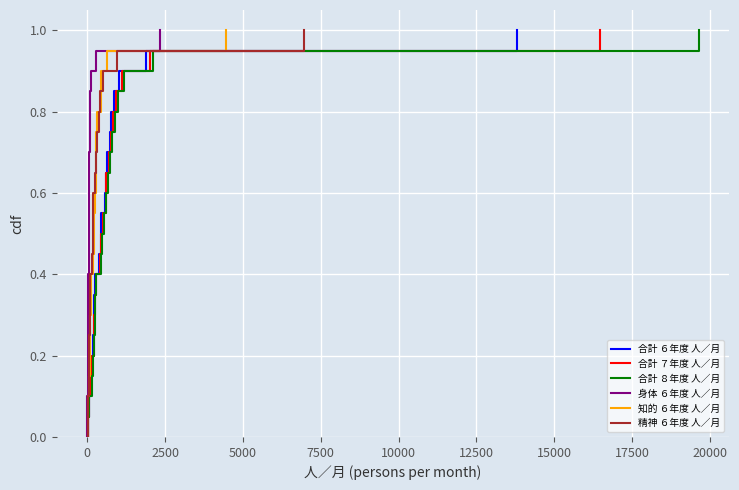

What is the difference between the maximum and minimum values in the 知的 ６年度 人／月 series?

1.0